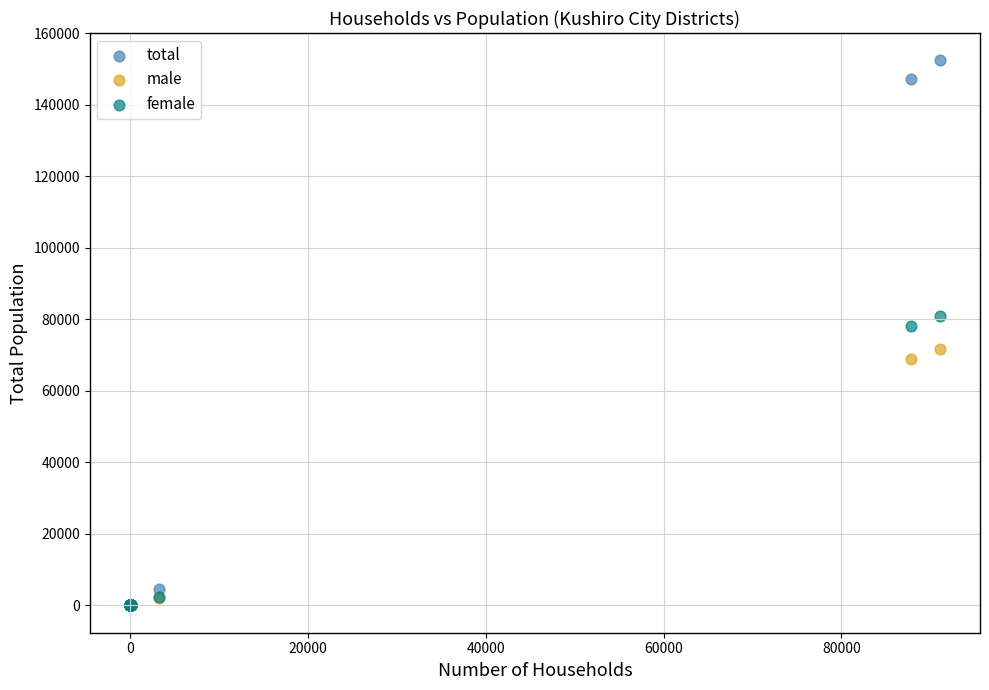

Which series contains the highest Y value?

total